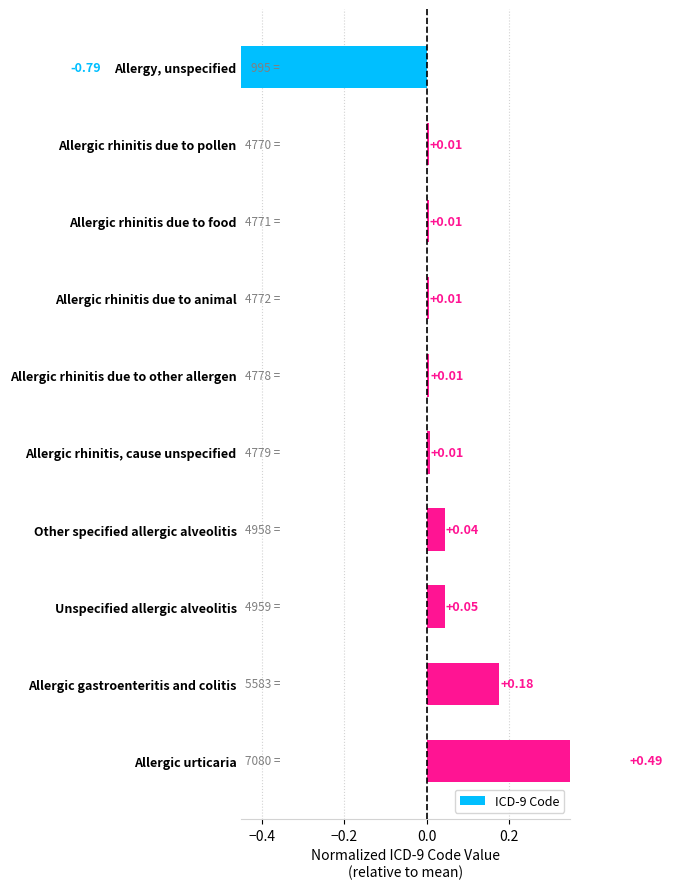

What position from the left is Allergic gastroenteritis and colitis?

9